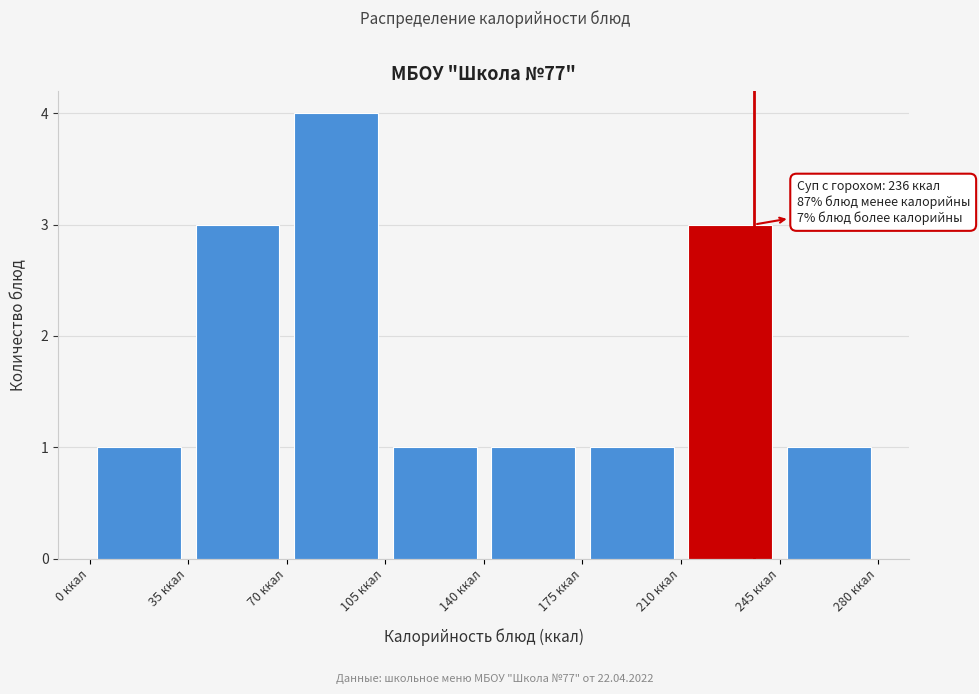

Which range on the x-axis has the tallest bar?

70 to 105